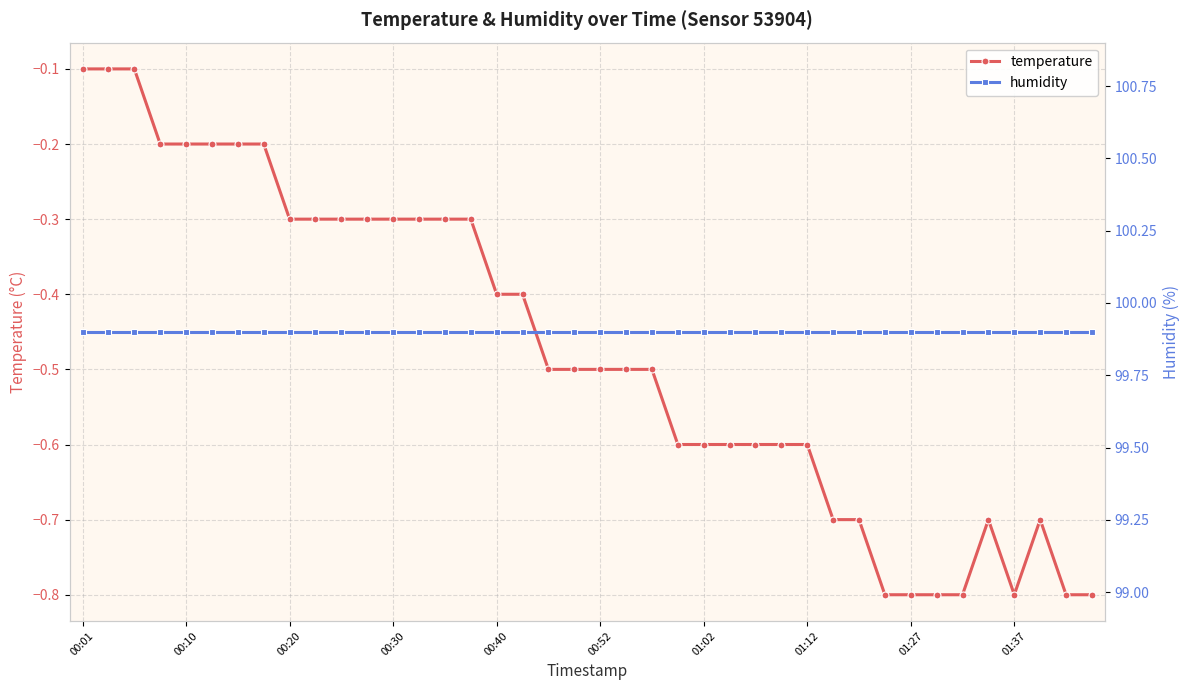

True or false: temperature has more than 0 interior local peaks.

True